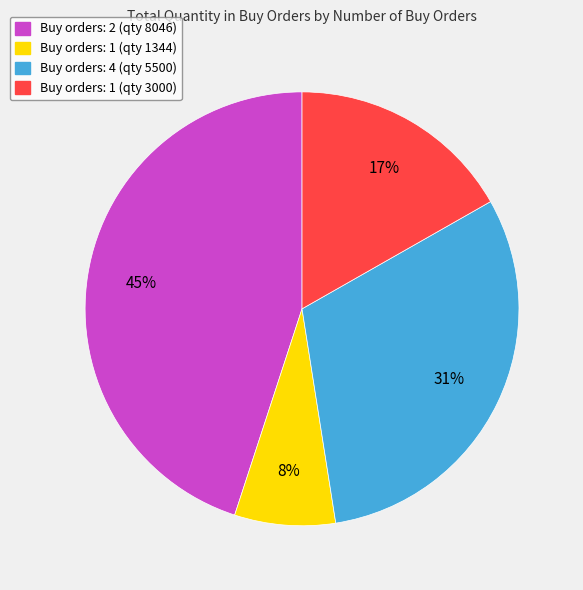

To the nearest percent, what is the average slice percentage?

25%